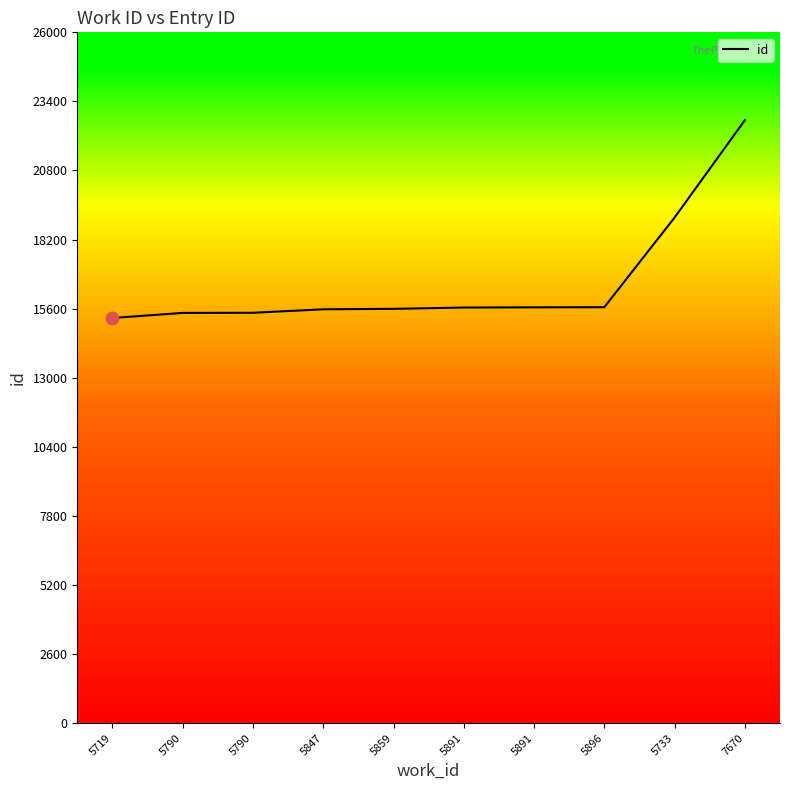

How many lines are shown in the chart?

1